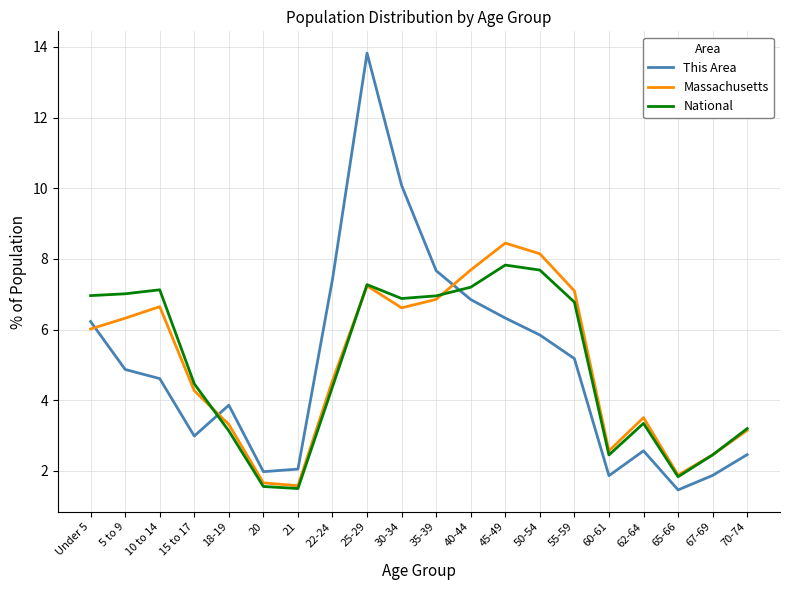

After their last crossing, which series has the higher values: National or This Area?

National